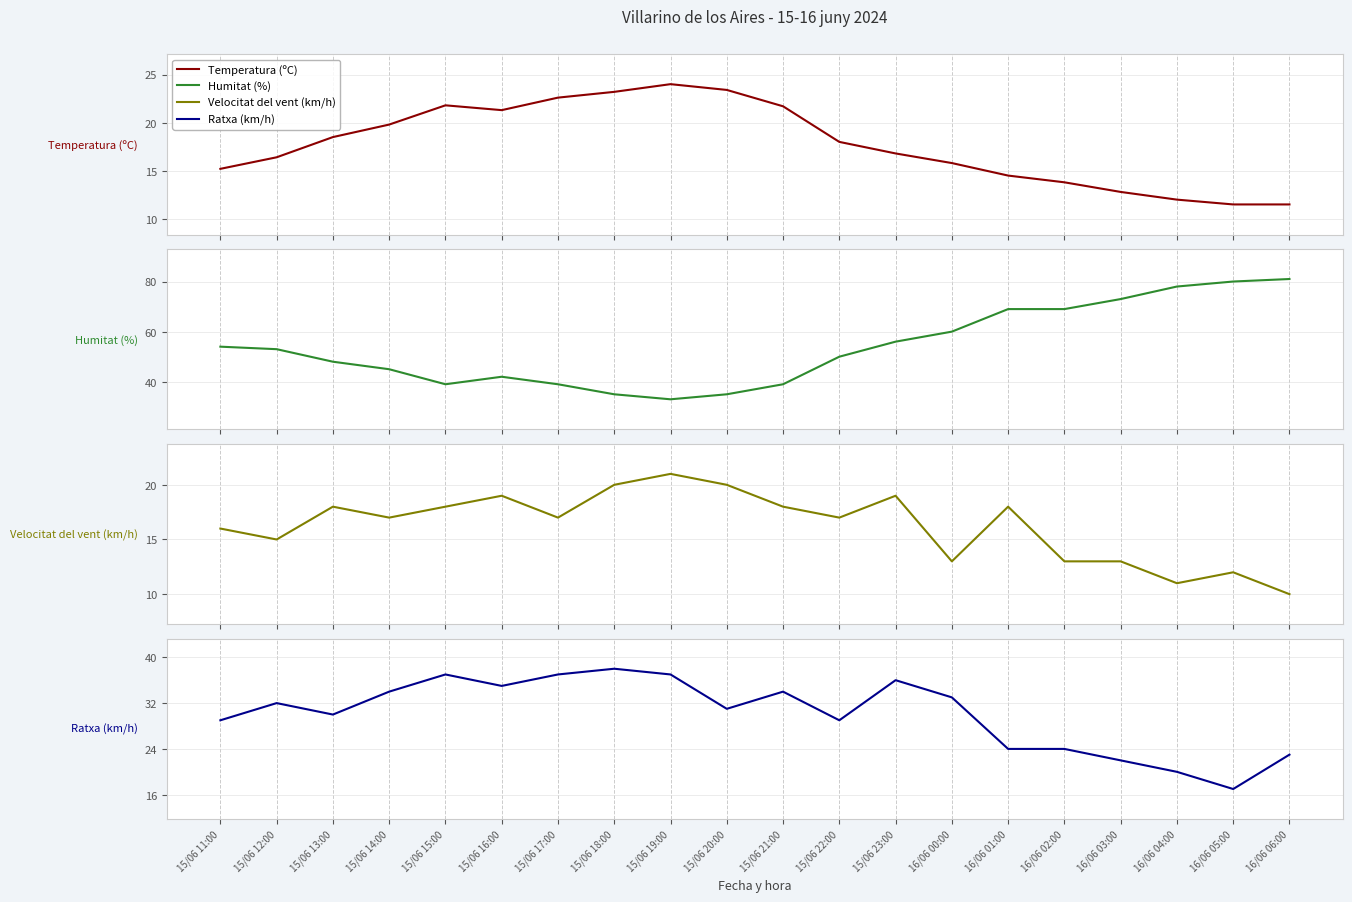

What is the value of the Humitat (%) point at the 9th from the left?

33.0